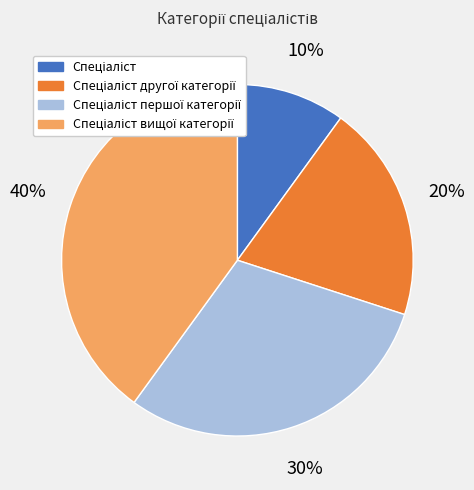

Is there a majority slice in this chart?

No